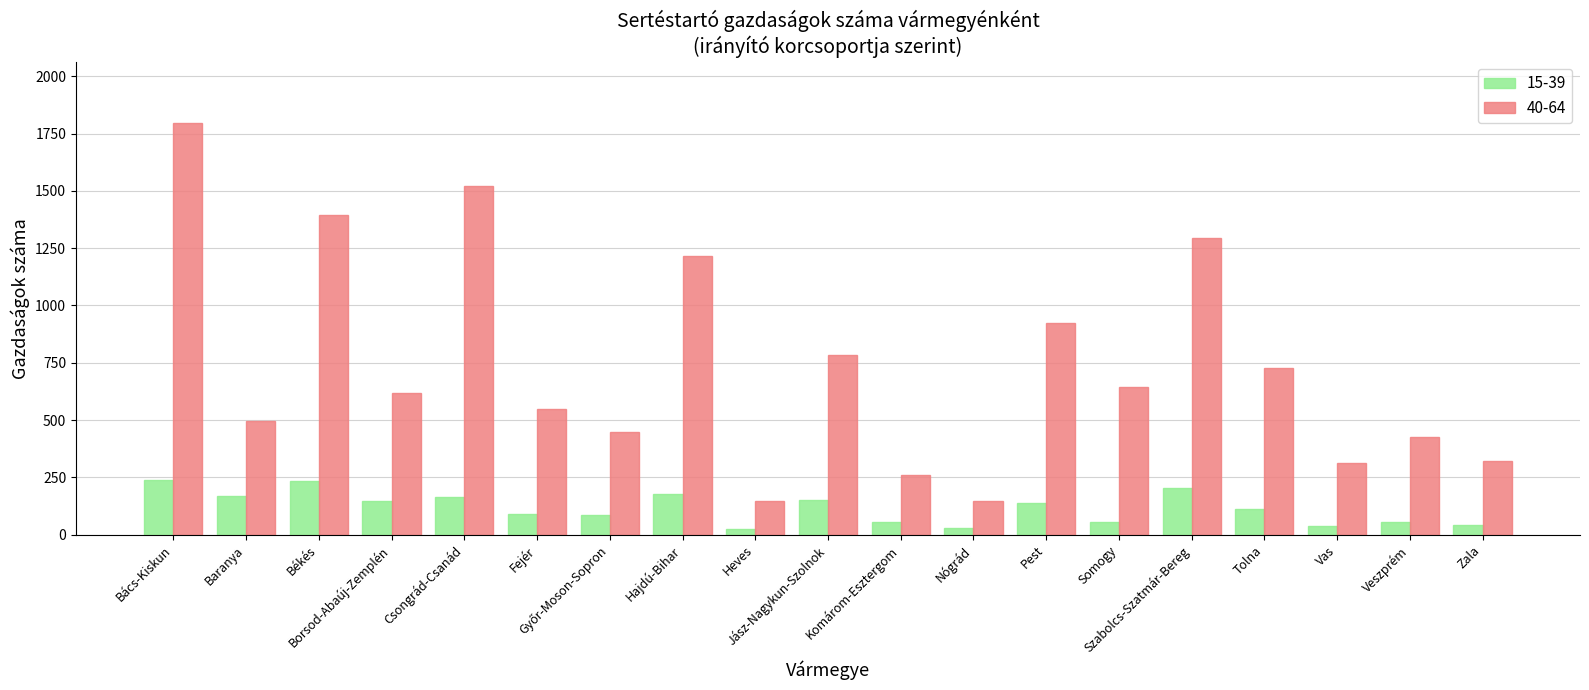

What position from the right is Somogy?

6